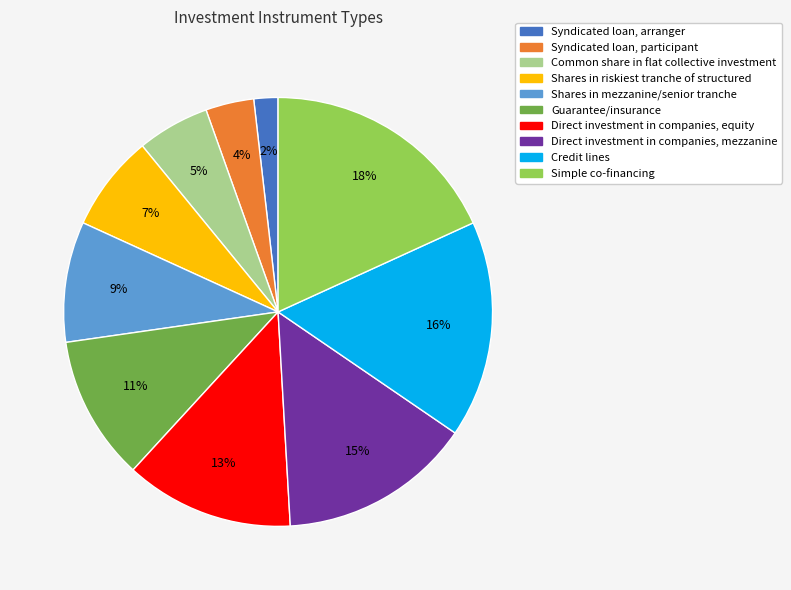

To the nearest percent, what is the difference between the largest and smallest slice percentages?

16%